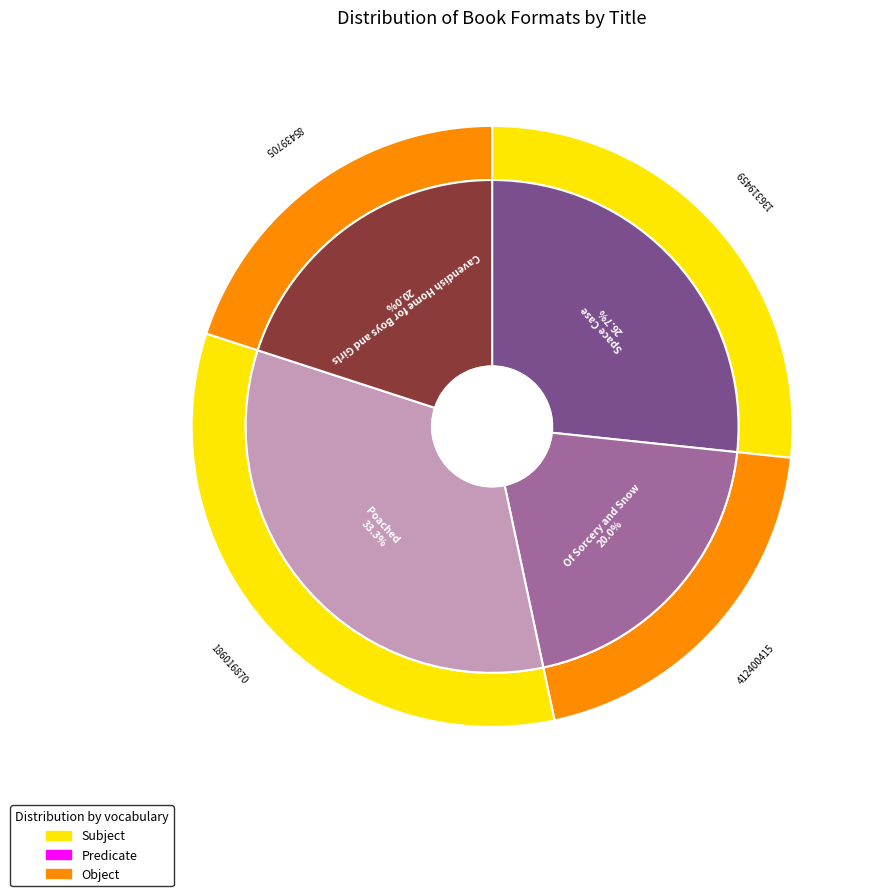

To the nearest percent, what is the difference between the largest and smallest slice percentages?

13%